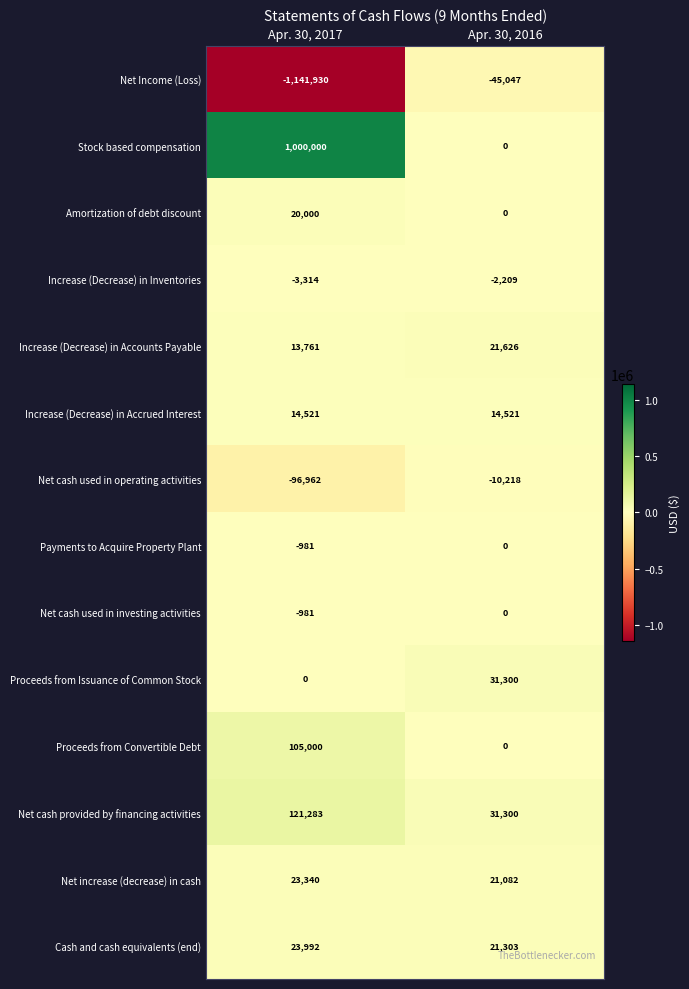

Reading left to right, transcribe all the data shown in this chart.

Net Income (Loss): Apr. 30, 2017=-1141930	Apr. 30, 2016=-45047
Stock based compensation: Apr. 30, 2017=1000000	Apr. 30, 2016=0
Amortization of debt discount: Apr. 30, 2017=20000	Apr. 30, 2016=0
Increase (Decrease) in Inventories: Apr. 30, 2017=-3314	Apr. 30, 2016=-2209
Increase (Decrease) in Accounts Payable: Apr. 30, 2017=13761	Apr. 30, 2016=21626
Increase (Decrease) in Accrued Interest: Apr. 30, 2017=14521	Apr. 30, 2016=14521
Net cash used in operating activities: Apr. 30, 2017=-96962	Apr. 30, 2016=-10218
Payments to Acquire Property Plant: Apr. 30, 2017=-981	Apr. 30, 2016=0
Net cash used in investing activities: Apr. 30, 2017=-981	Apr. 30, 2016=0
Proceeds from Issuance of Common Stock: Apr. 30, 2017=0	Apr. 30, 2016=31300
Proceeds from Convertible Debt: Apr. 30, 2017=105000	Apr. 30, 2016=0
Net cash provided by financing activities: Apr. 30, 2017=121283	Apr. 30, 2016=31300
Net increase (decrease) in cash: Apr. 30, 2017=23340	Apr. 30, 2016=21082
Cash and cash equivalents (end): Apr. 30, 2017=23992	Apr. 30, 2016=21303